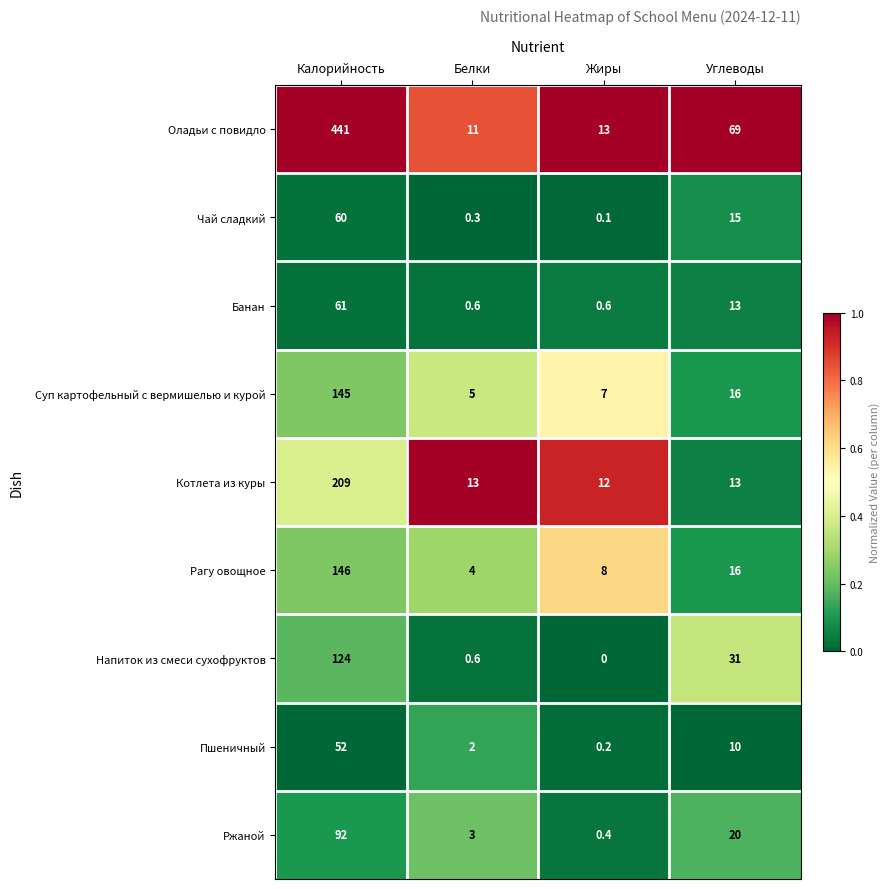

What is the greatest value displayed?

441.0